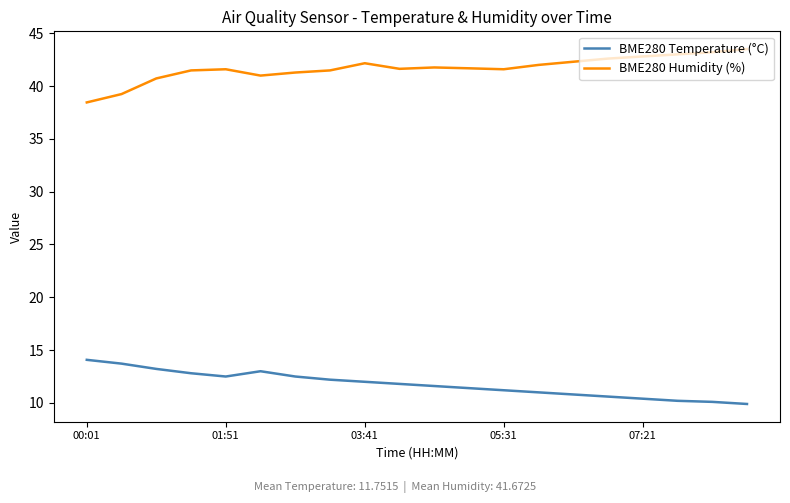

List the series in order of their overall mean, highest first.

BME280 Humidity (%), BME280 Temperature (°C)